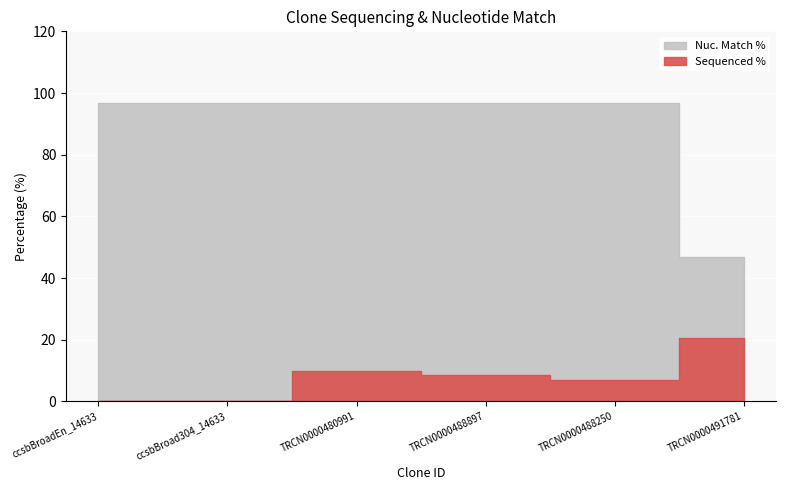

At which label does Nuc. Match % reach its minimum?

TRCN0000491781